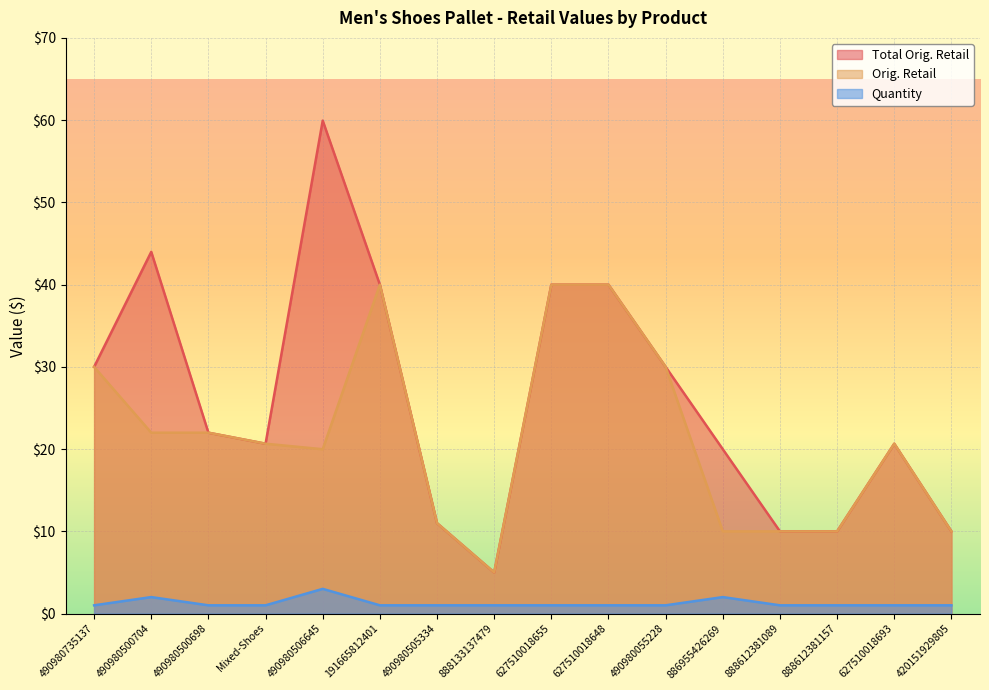

Is the value of Total Orig. Retail at 191665812401 greater than the value of Quantity at 490980506645?

Yes